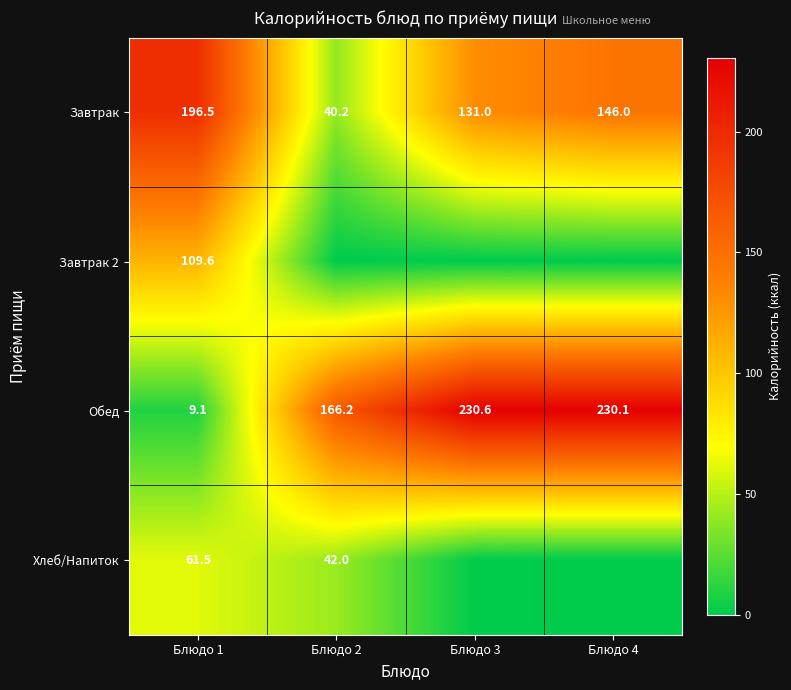

What is the approximate value of Завтрак at Блюдо 4?

146.0